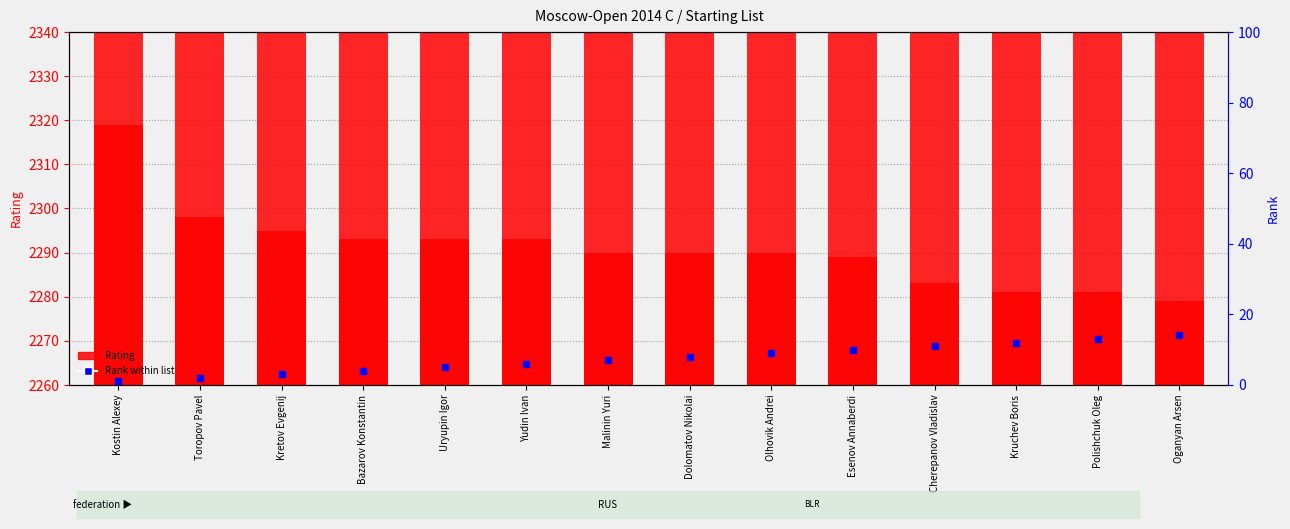

Is the value of Rank within list at Malinin Yuri greater than the value of Rating at Malinin Yuri?

No